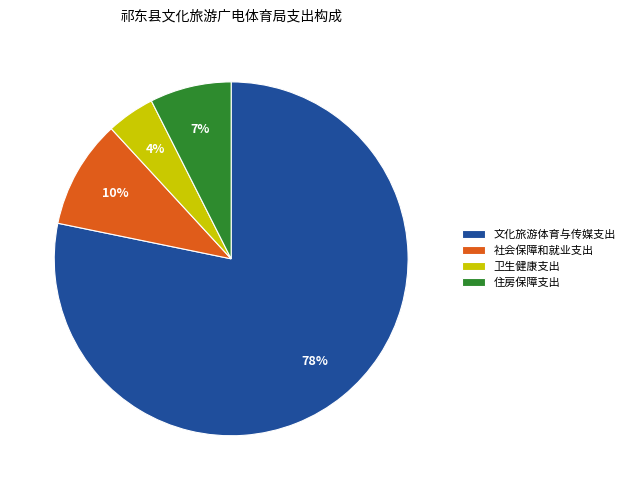

How many slices are in this pie chart?

4